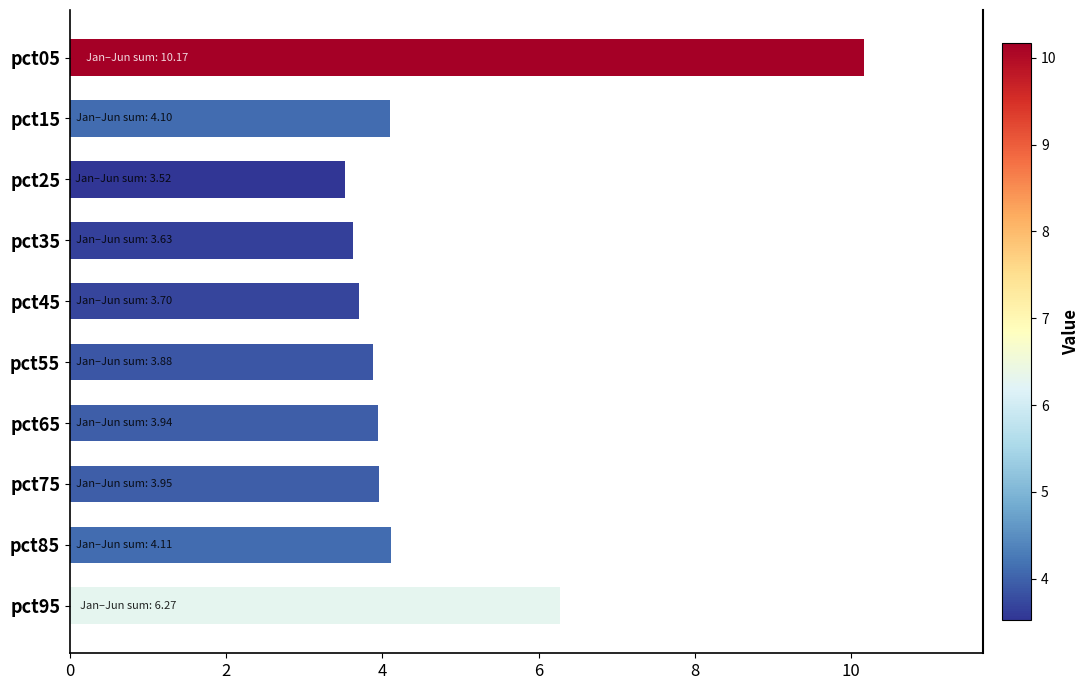

Where is the data nearest to the value 6?

pct95